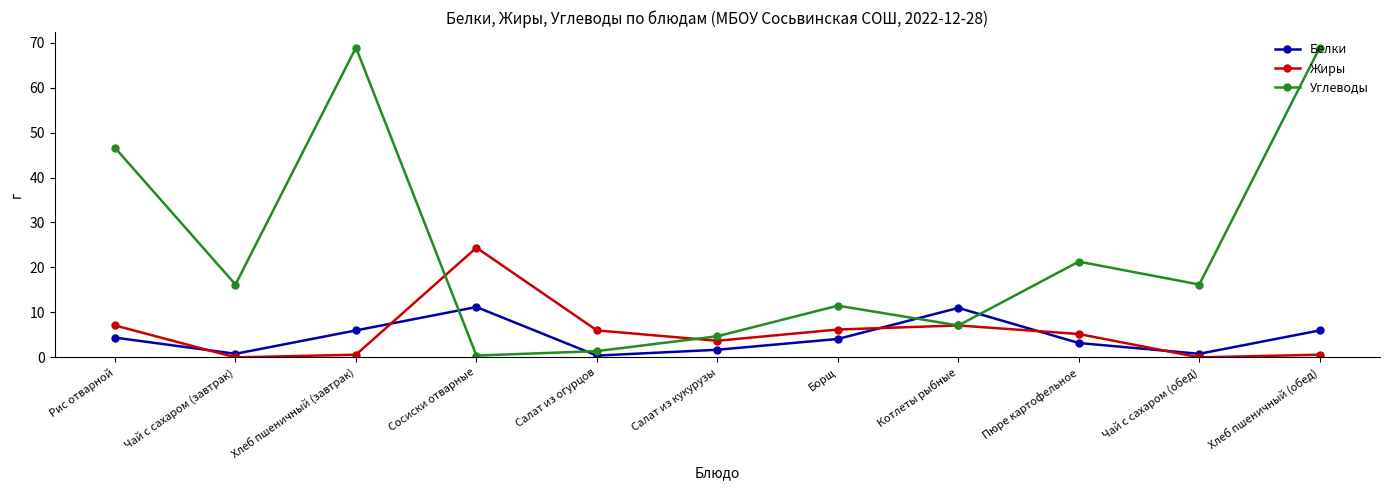

True or false: Белки has more than 0 interior local peaks.

True